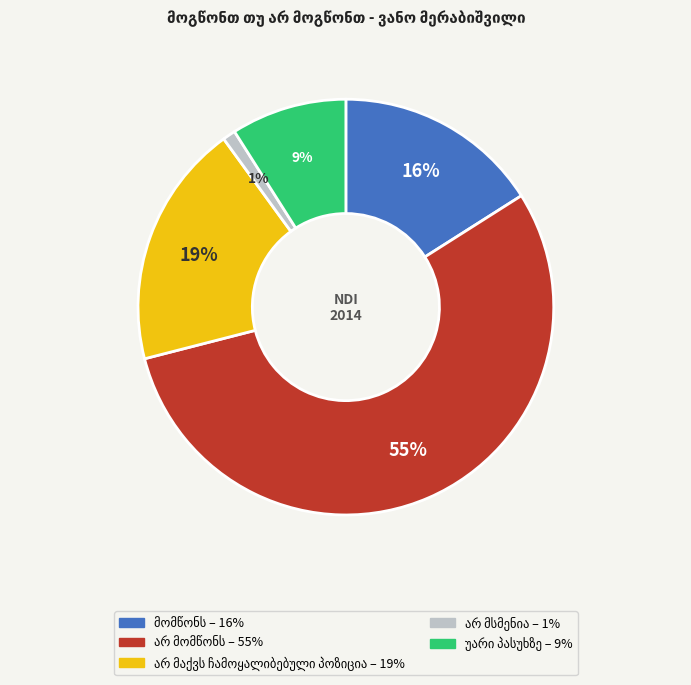

To the nearest percent, what is the average slice percentage?

20%